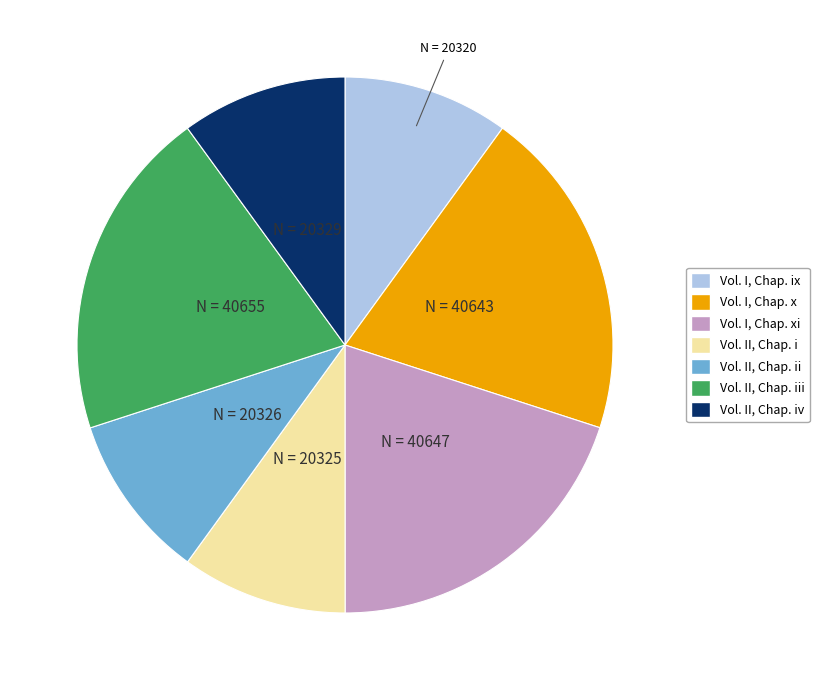

Does any single category account for the majority?

No